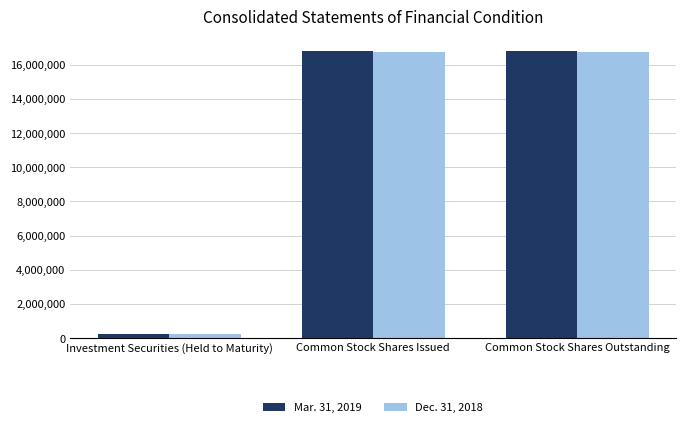

How many bars are there in each group?

2